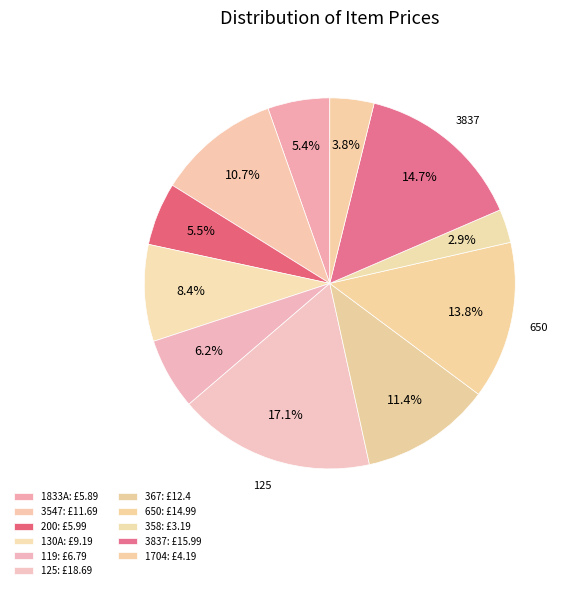

Which slice is the largest?

125